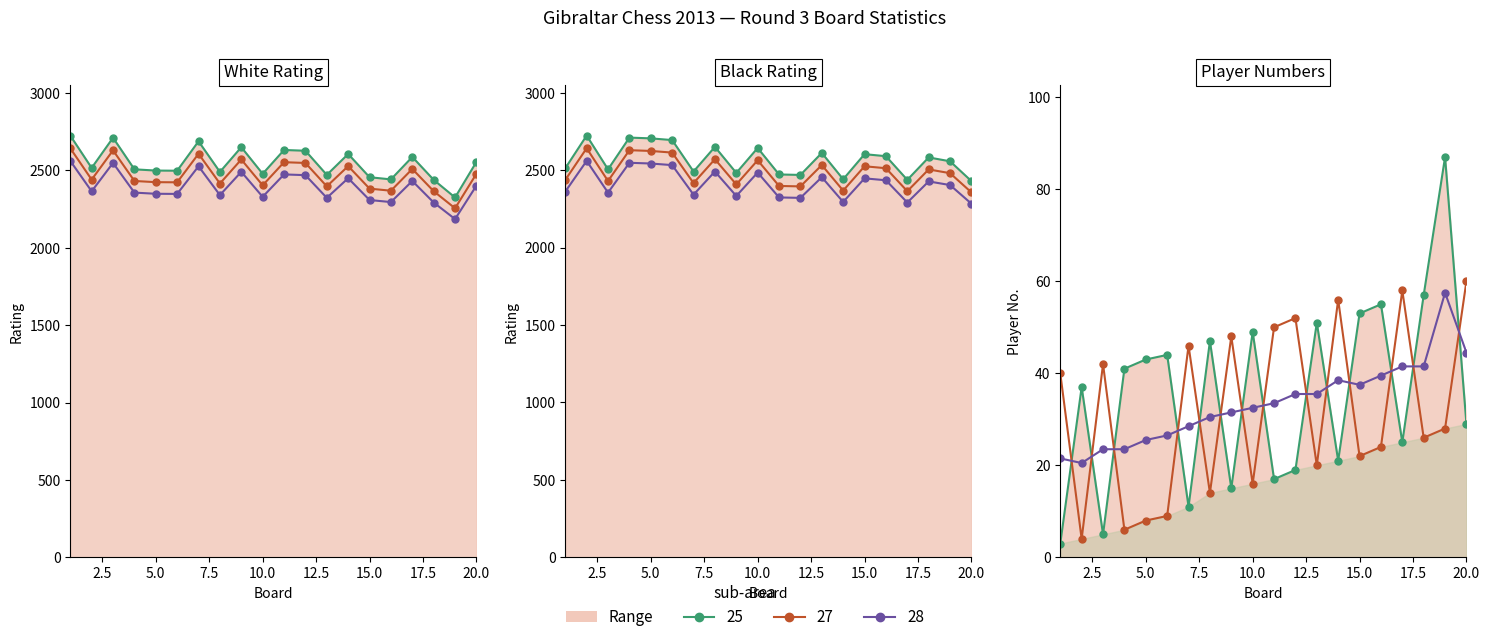

Count the number of data series in this chart.

4